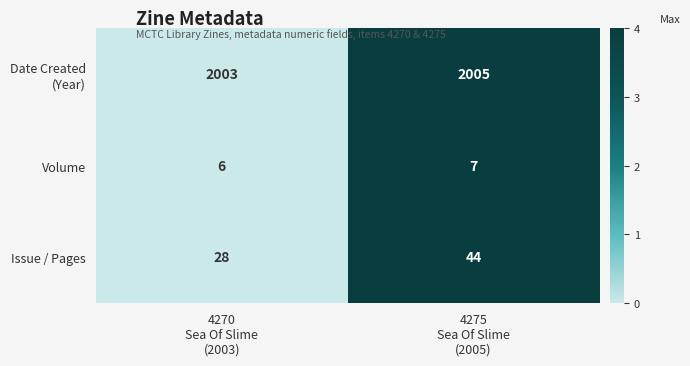

What is the lowest value of the Volume series?

6